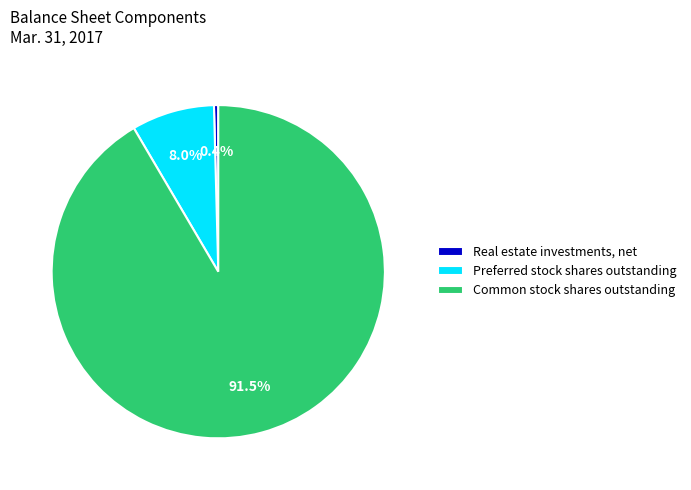

Which has a higher value, Real estate investments, net or Preferred stock shares outstanding?

Preferred stock shares outstanding